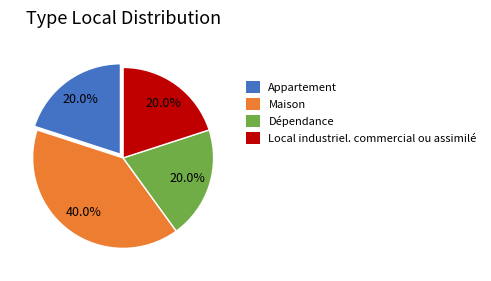

Is there any slice that represents more than half of the pie?

No